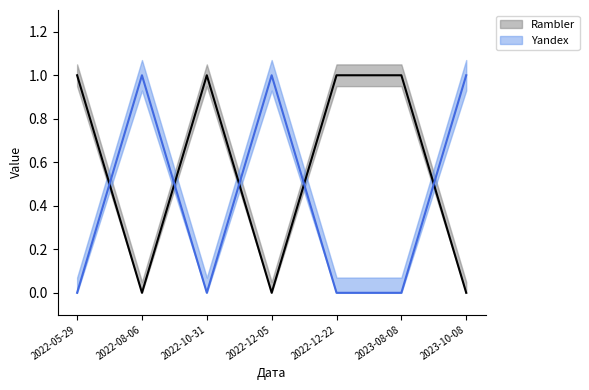

What is the sum of all Rambler values?

4